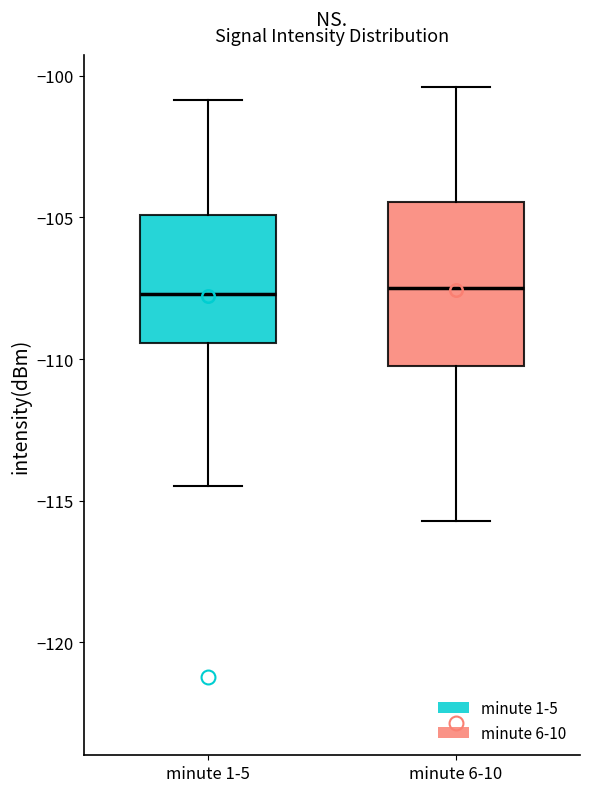

Where is the lower edge of the box for minute 1-5 on the y-axis? The values are not printed on the chart, so give them approximately, as read against the axis.

-109.5